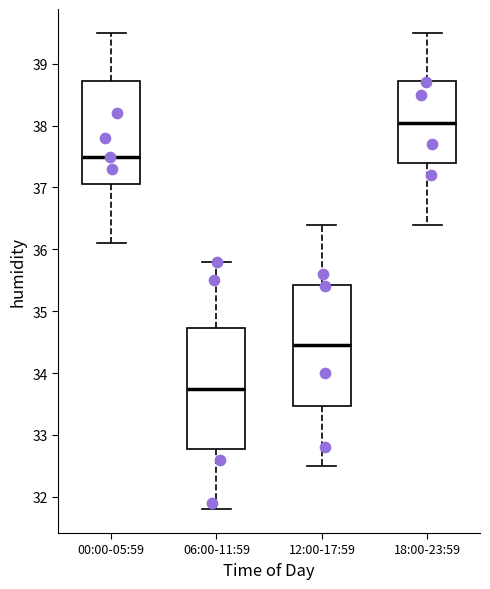

Which box has the lowest median line?

06:00-11:59